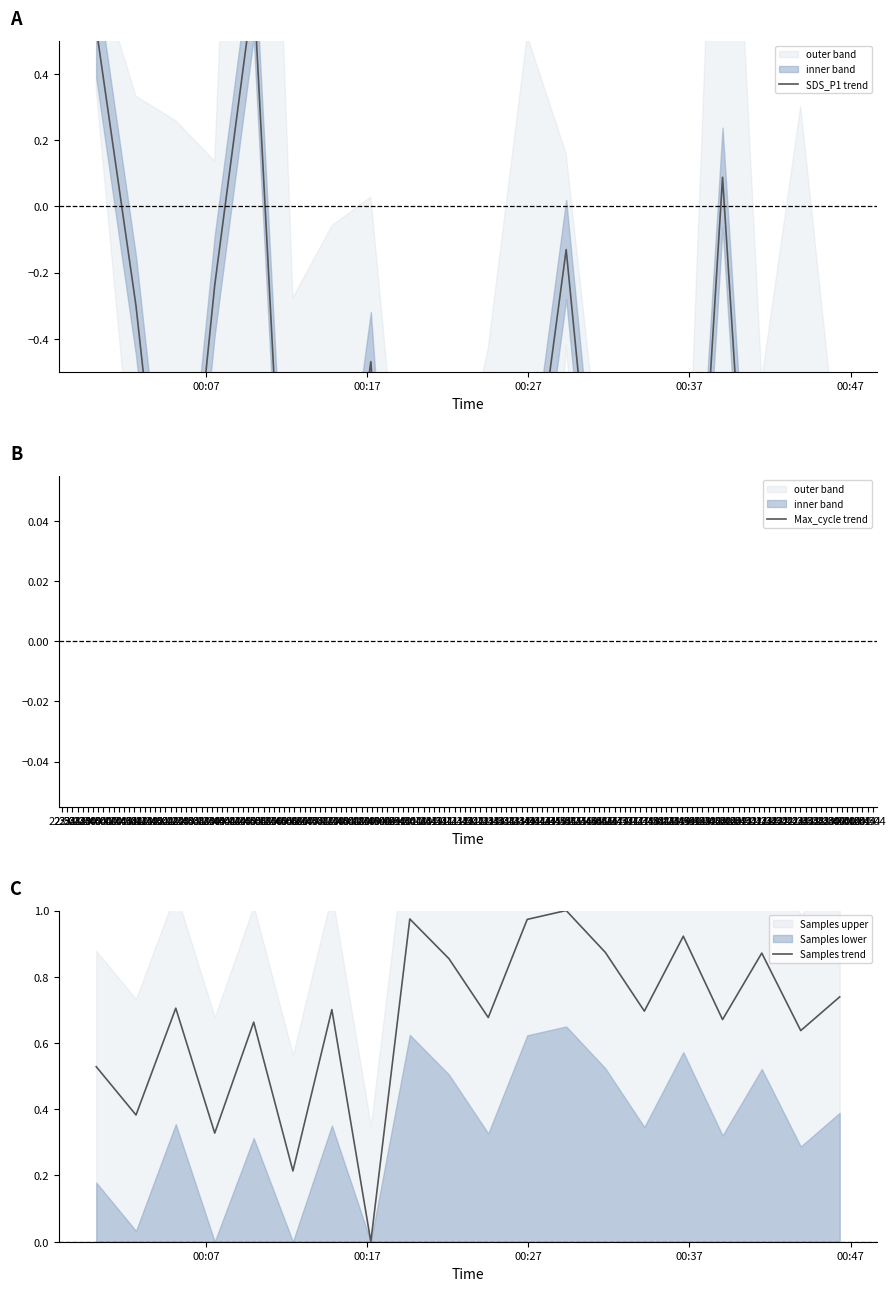

What is the maximum value for SDS_P1 trend?

0.7